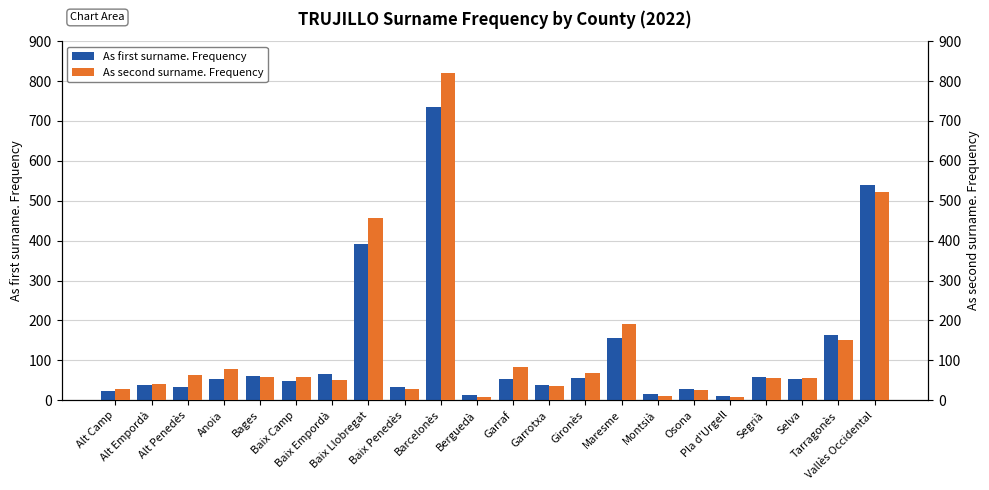

Reading left to right, extract all data points from this chart.

As first surname. Frequency: Alt Camp=23	Alt Empordà=37	Alt Penedès=33	Anoia=54	Bages=61	Baix Camp=49	Baix Empordà=65	Baix Llobregat=391	Baix Penedès=34	Barcelonès=734	Berguedà=13	Garraf=53	Garrotxa=38	Gironès=55	Maresme=155	Montsià=16	Osona=27	Pla d'Urgell=10	Segrià=58	Selva=52	Tarragonès=164	Vallès Occidental=540
As second surname. Frequency: Alt Camp=28	Alt Empordà=41	Alt Penedès=62	Anoia=78	Bages=59	Baix Camp=58	Baix Empordà=50	Baix Llobregat=457	Baix Penedès=29	Barcelonès=821	Berguedà=9	Garraf=83	Garrotxa=36	Gironès=67	Maresme=191	Montsià=10	Osona=25	Pla d'Urgell=9	Segrià=55	Selva=55	Tarragonès=152	Vallès Occidental=523